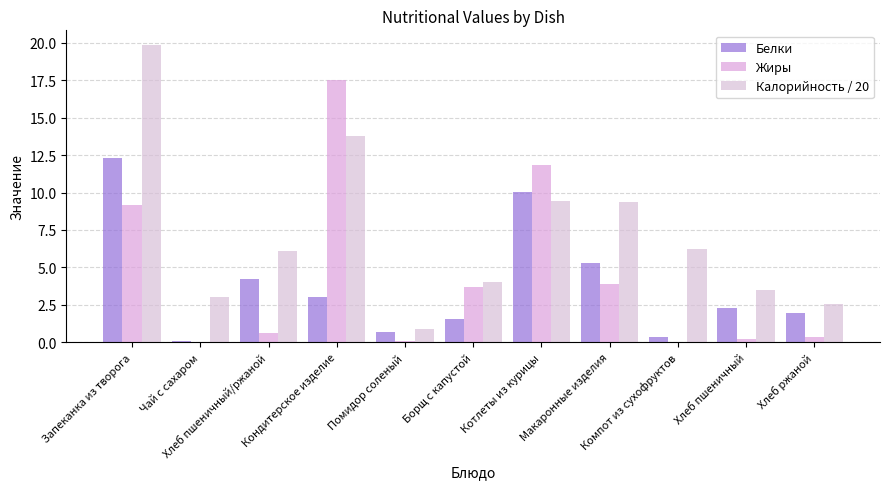

What is the highest value of the Калорийность / 20 series?

19.8